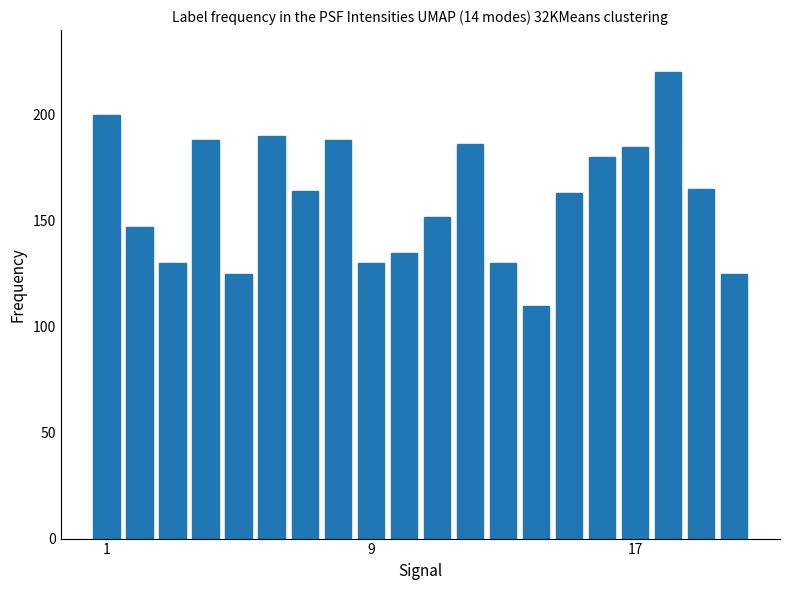

What is the difference between the maximum and second lowest values?

95